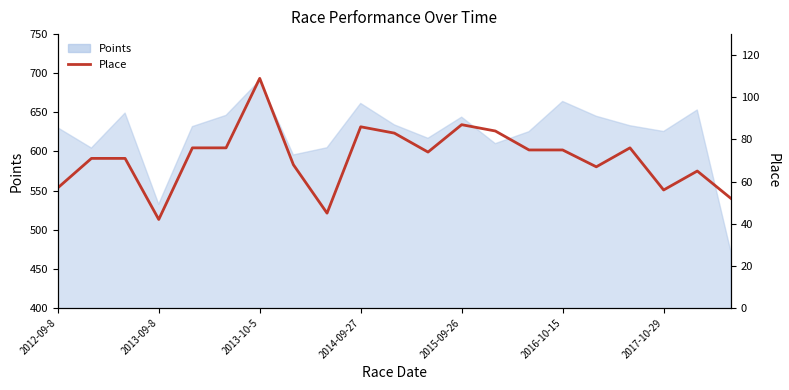

Read the value at 7.

68